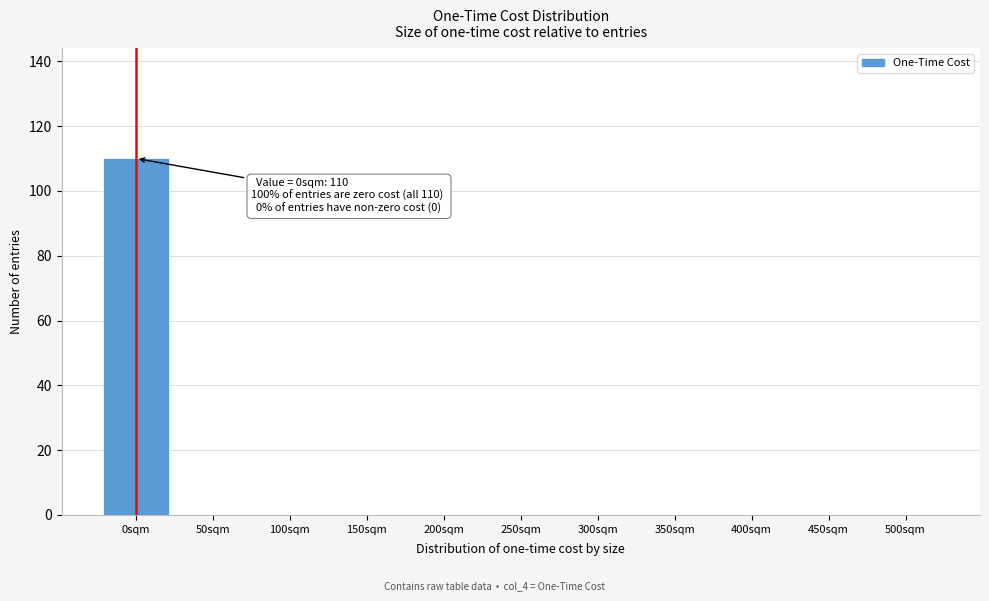

Reading left to right, what are all the values shown in this chart?

0sqm=110	50sqm=0	100sqm=0	150sqm=0	200sqm=0	250sqm=0	300sqm=0	350sqm=0	400sqm=0	450sqm=0	500sqm=0